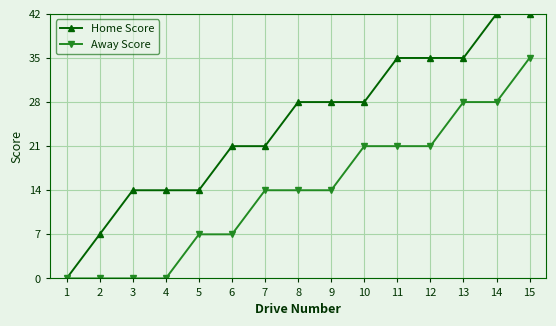

Which series has the largest range (max minus min)?

Home Score